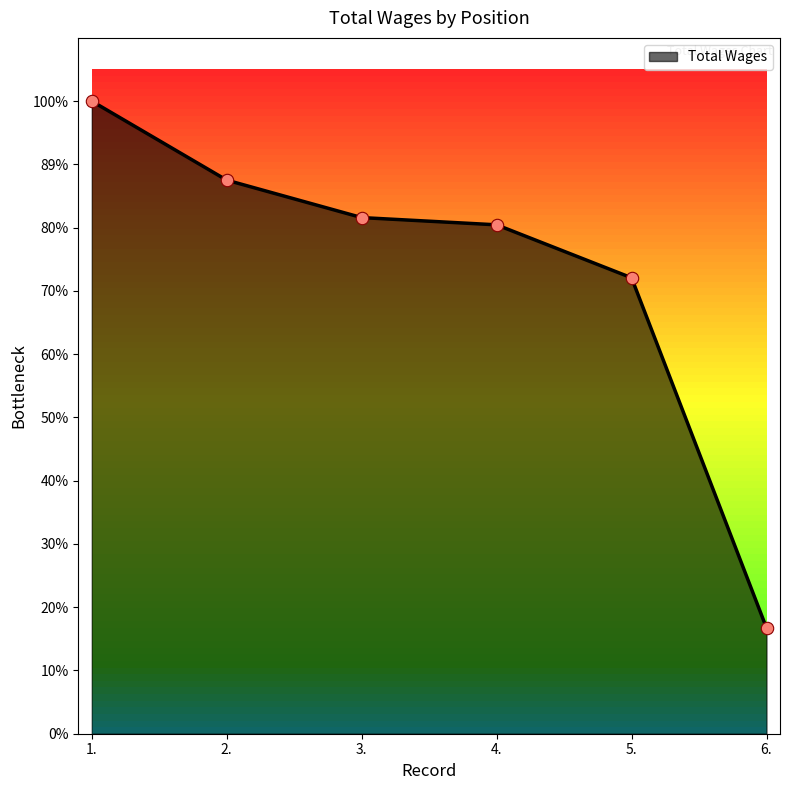

What is the change in value from 4. to 6.?

-87395